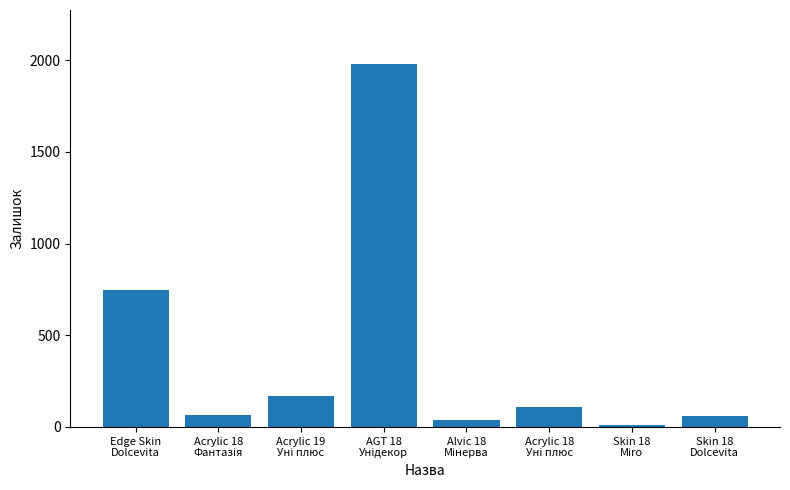

What is the maximum value shown in the chart?

1978